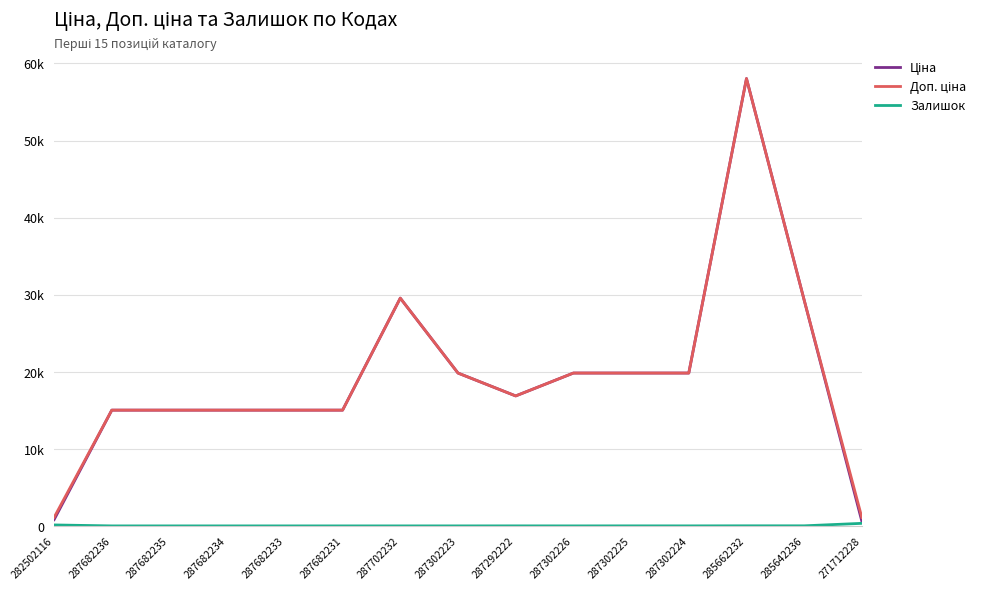

Is this an area chart (filled region under the line)?

No